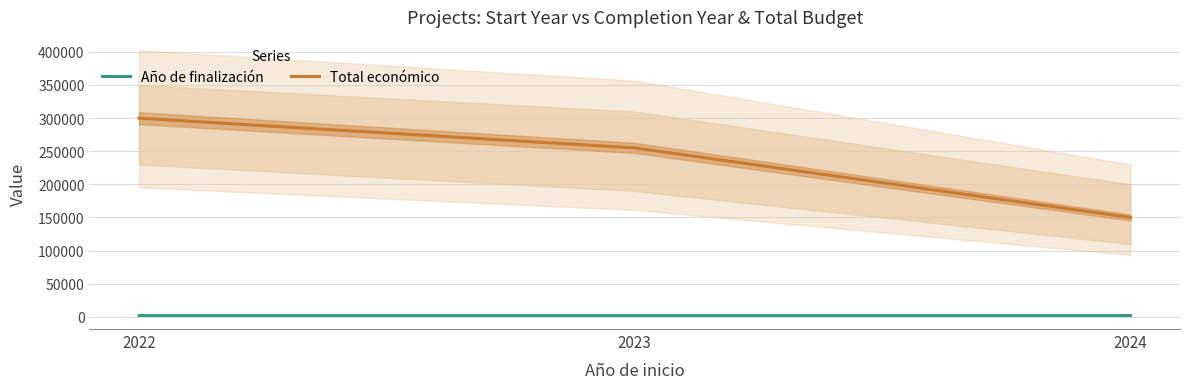

Rank the series by their average value, from highest to lowest.

Total económico, Año de finalización